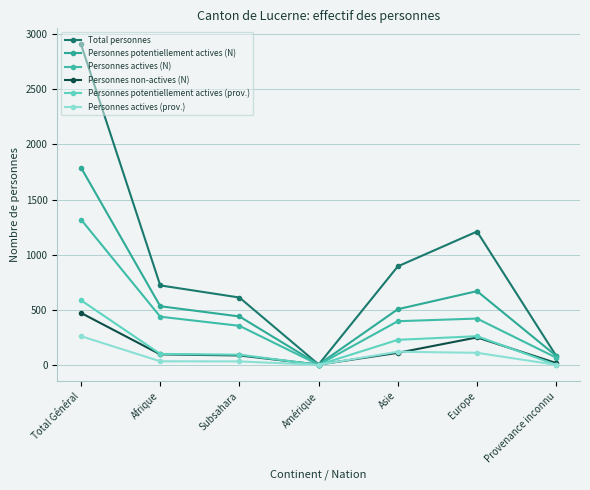

Which series has the largest total across all categories?

Total personnes